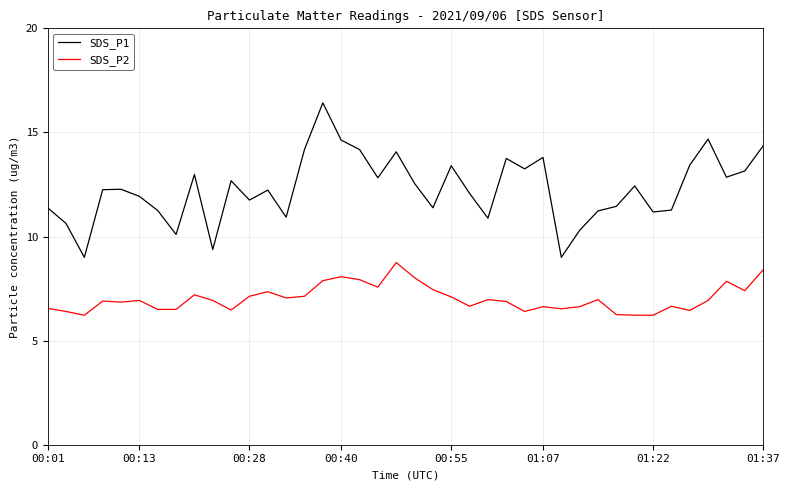

What is the difference between the second highest and second lowest values in the SDS_P2 series?

2.2